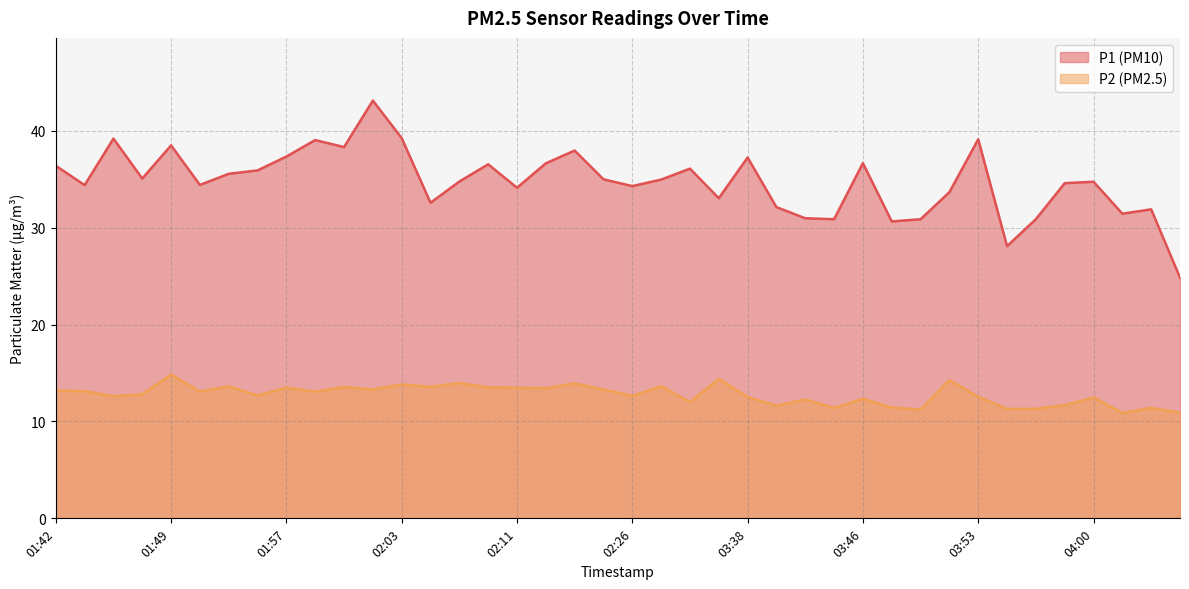

Reading left to right, extract all data points from this chart.

P1: 36.4	34.4	39.2	35.1	38.5	34.4	35.6	35.9	37.4	39.0	38.3	43.1	39.2	32.6	34.8	36.5	34.1	36.6	38.0	35.0	34.3	35.0	36.1	33.0	37.2	32.1	31.0	30.9	36.7	30.6	30.9	33.7	39.1	28.1	30.9	34.6	34.8	31.4	31.9	24.9
P2: 13.2	13.1	12.6	12.8	14.8	13.1	13.6	12.7	13.5	13.1	13.6	13.3	13.8	13.6	14.0	13.5	13.5	13.4	13.9	13.3	12.6	13.6	12.0	14.4	12.5	11.6	12.3	11.4	12.3	11.4	11.2	14.3	12.6	11.3	11.3	11.7	12.5	10.9	11.4	10.9